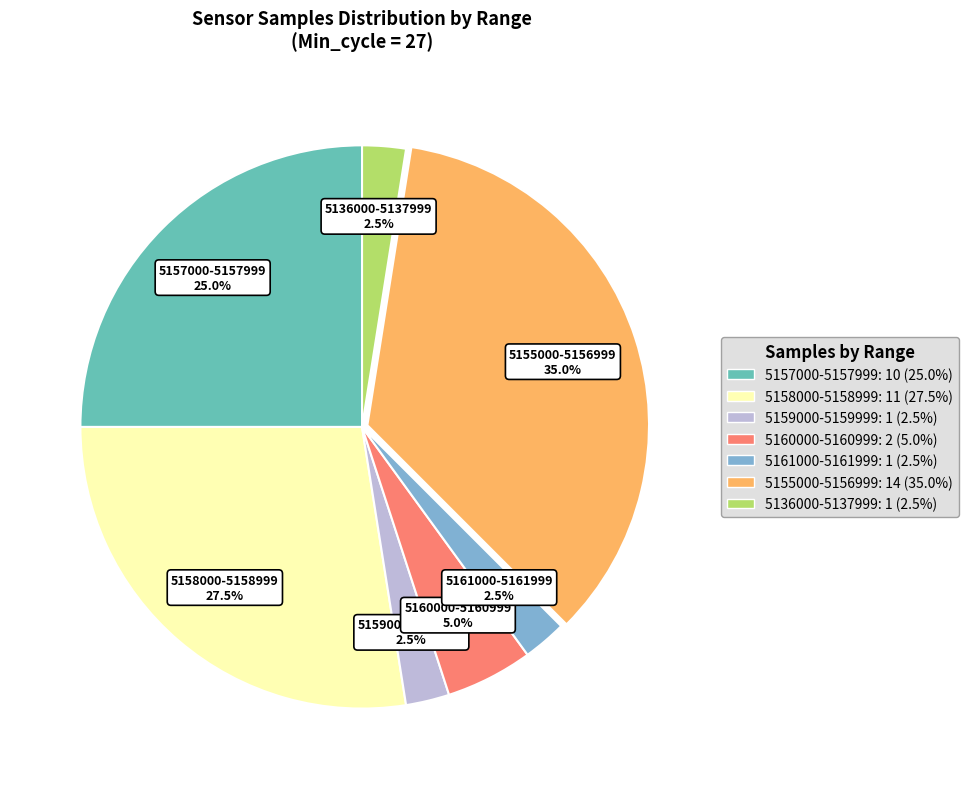

Which slice is the largest?

5155000-5156999: 14 (35.0%)